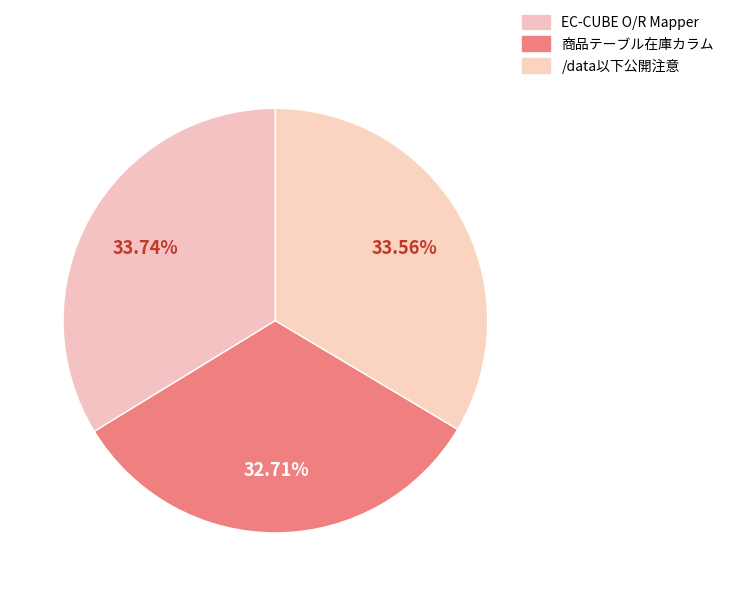

Rank the categories by value from highest to lowest.

EC-CUBE で O/R Mapper 的なものを実装する, /data以下が公開されている場合に管理画面にて注意を促す, 商品テーブル(dtb_products_class)の在庫まわりのカラムについて